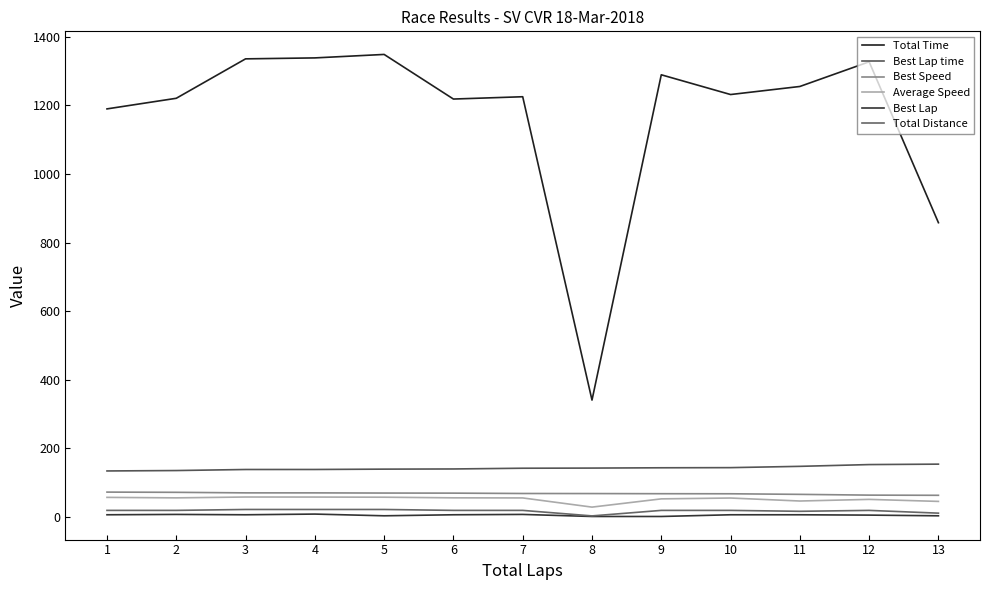

What is the average value of the Best Lap series?

5.0